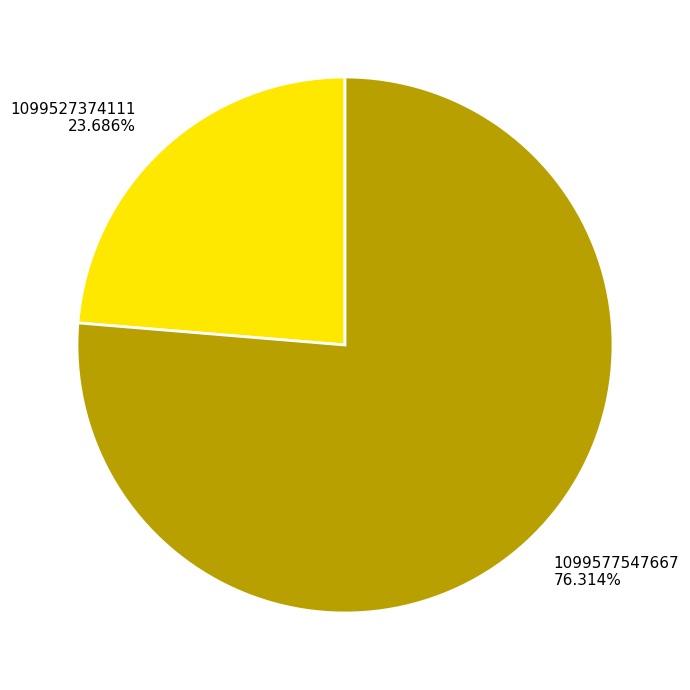

Between 1099527374111 and 1099577547667, which is larger?

1099577547667